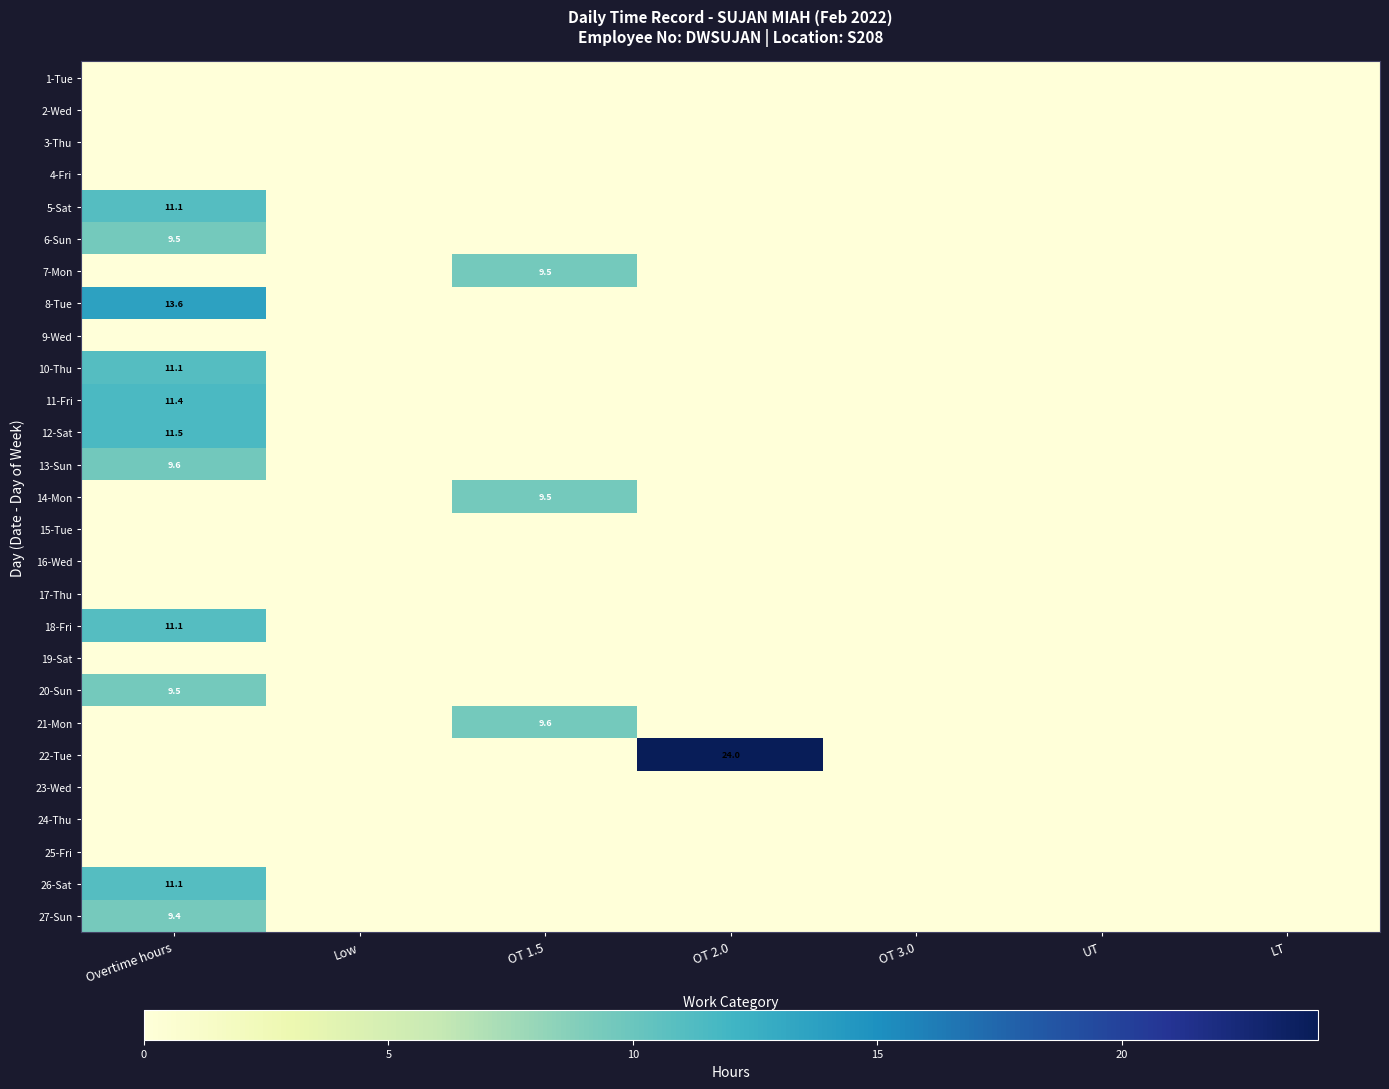

What is the difference between the maximum and minimum values in the 8-Tue series?

13.6